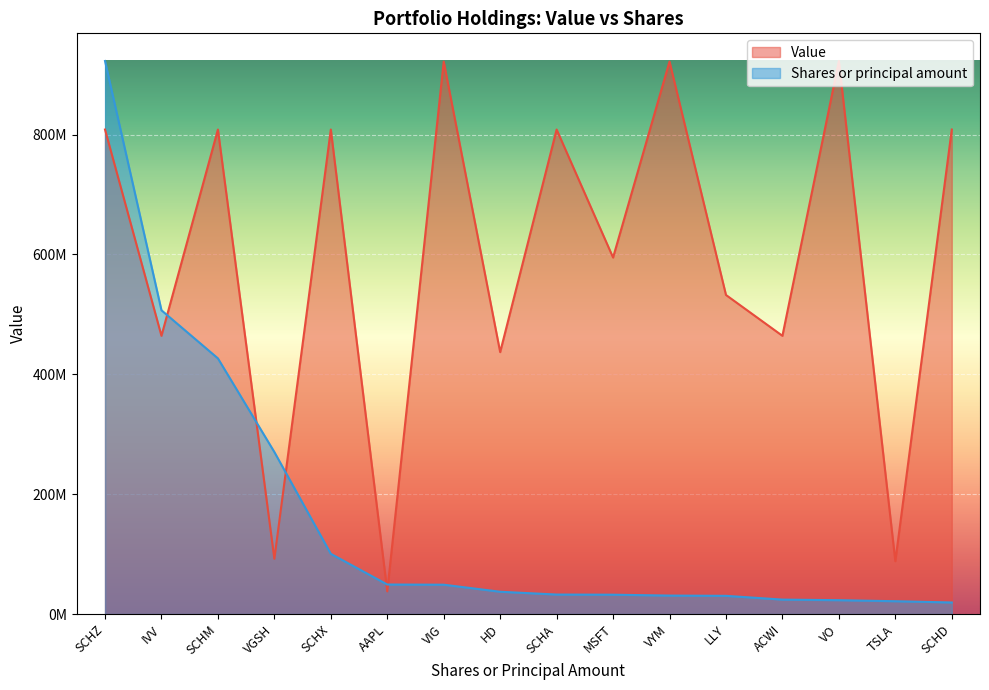

Which series changed the most between SCHM and MSFT?

Shares or principal amount